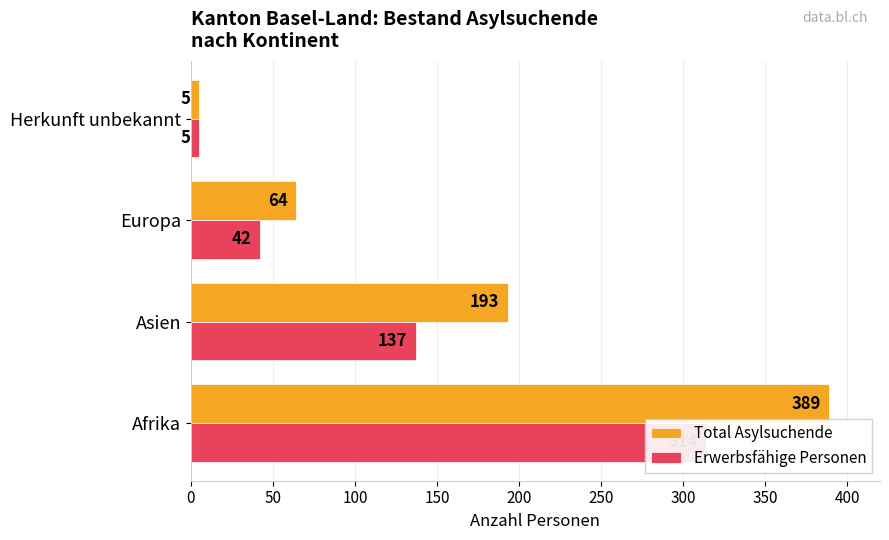

What is the sum of all Total Asylsuchende values?

651